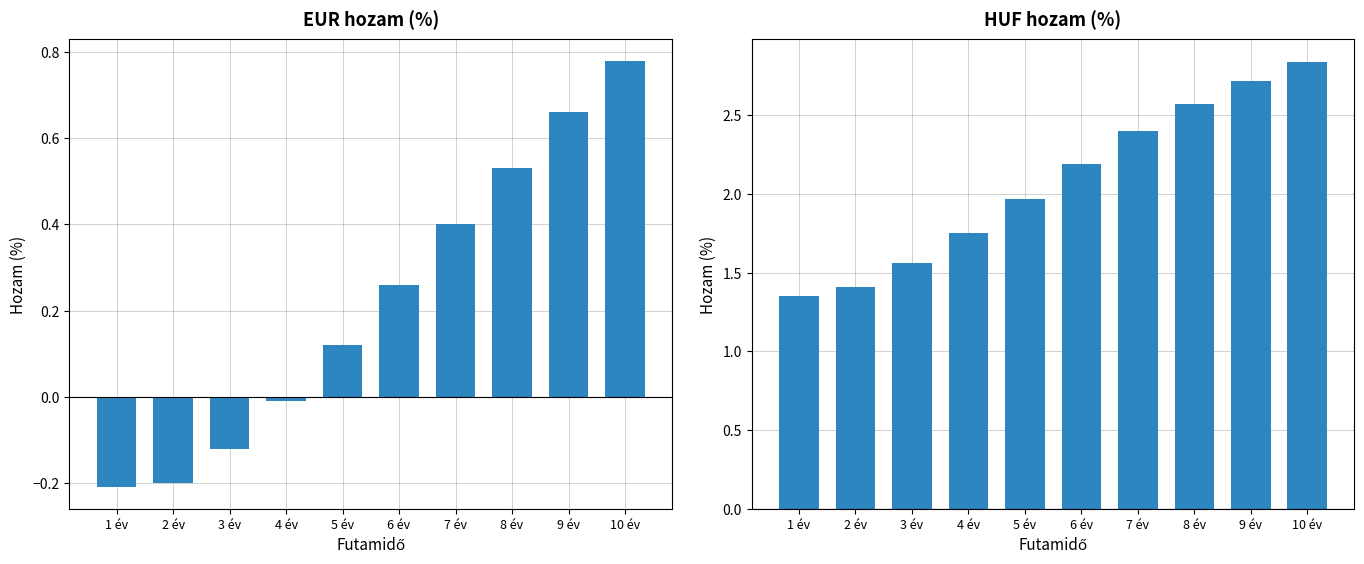

What is the lowest value of the HUF hozam (%) series?

1.4